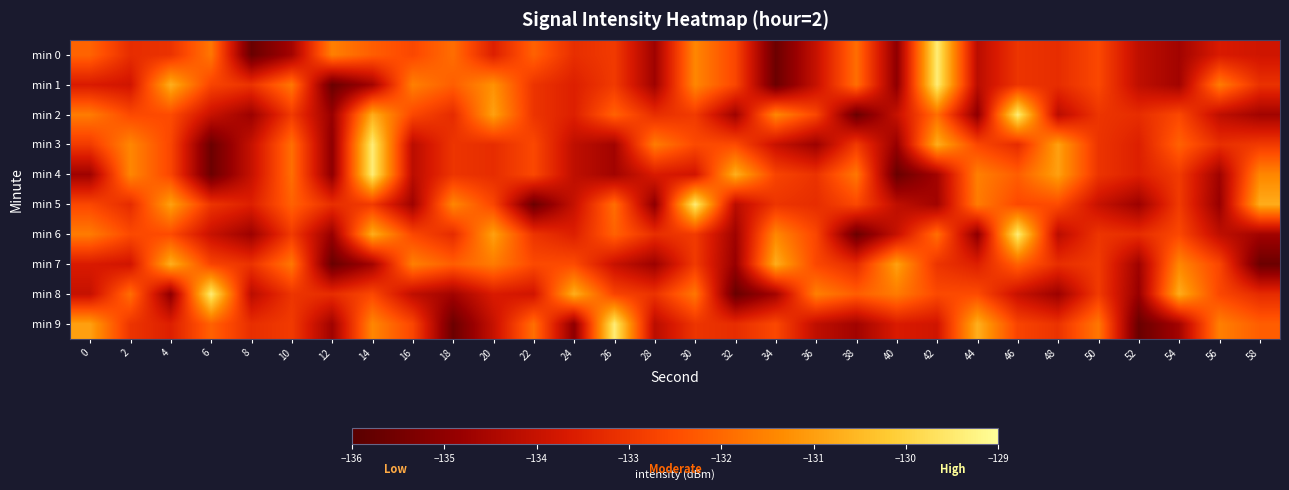

Which category has the lowest value across all series?

8